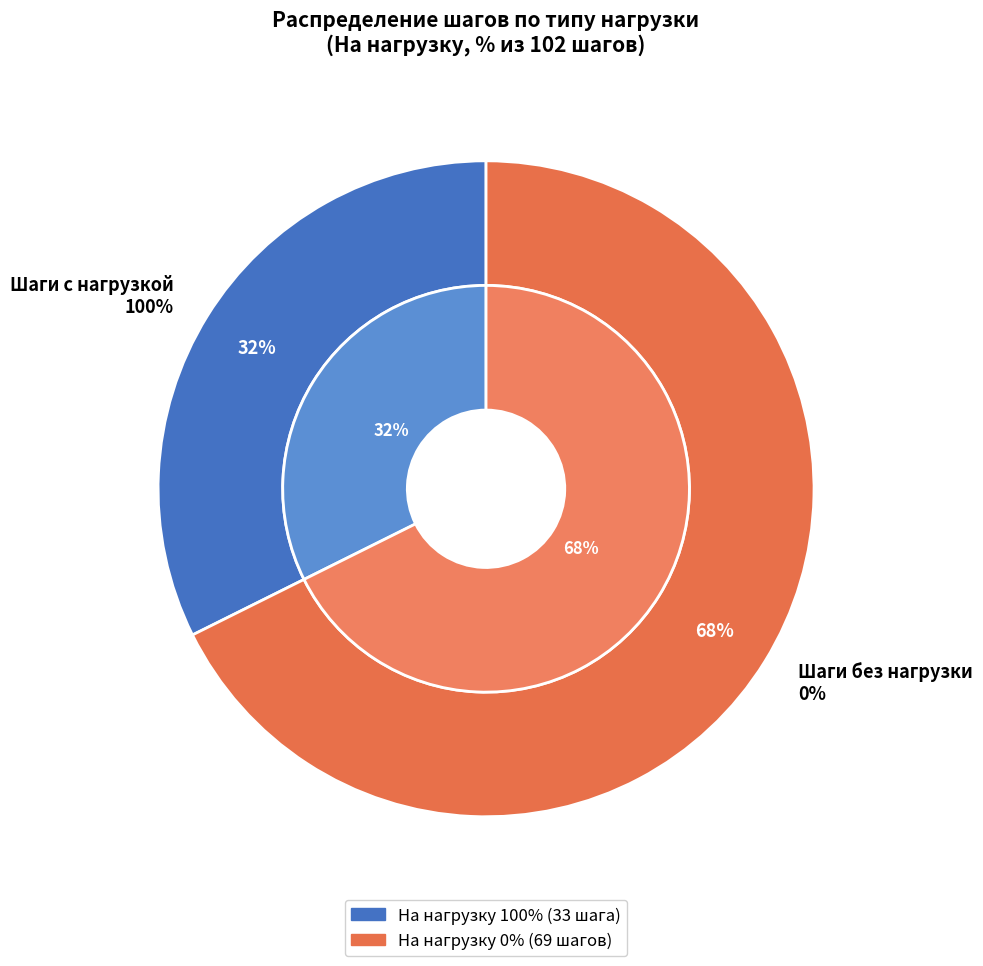

Which category accounts for the majority?

На нагрузку = 0%